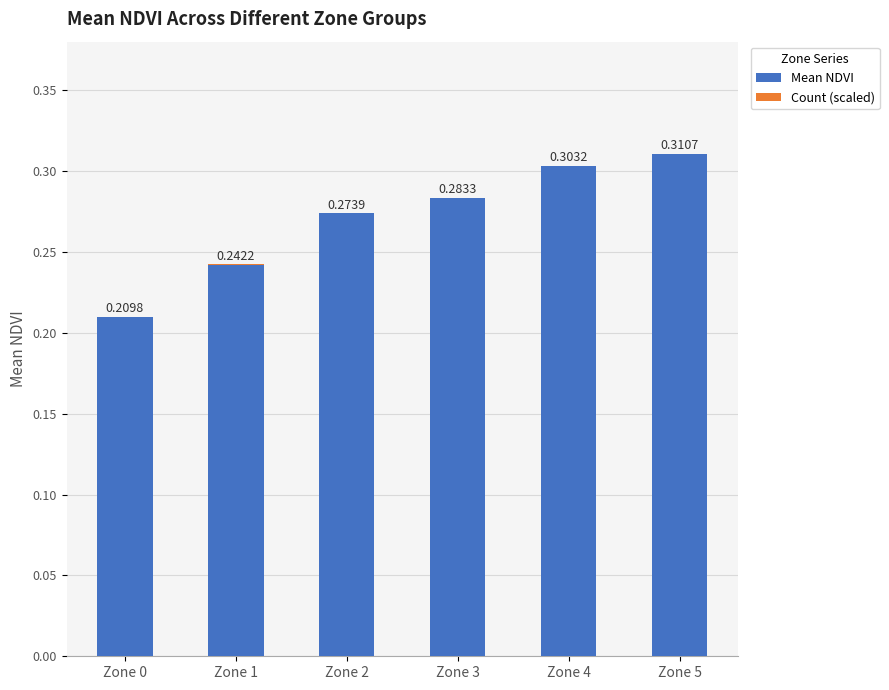

At which category is the sum across all series the highest?

Zone 5